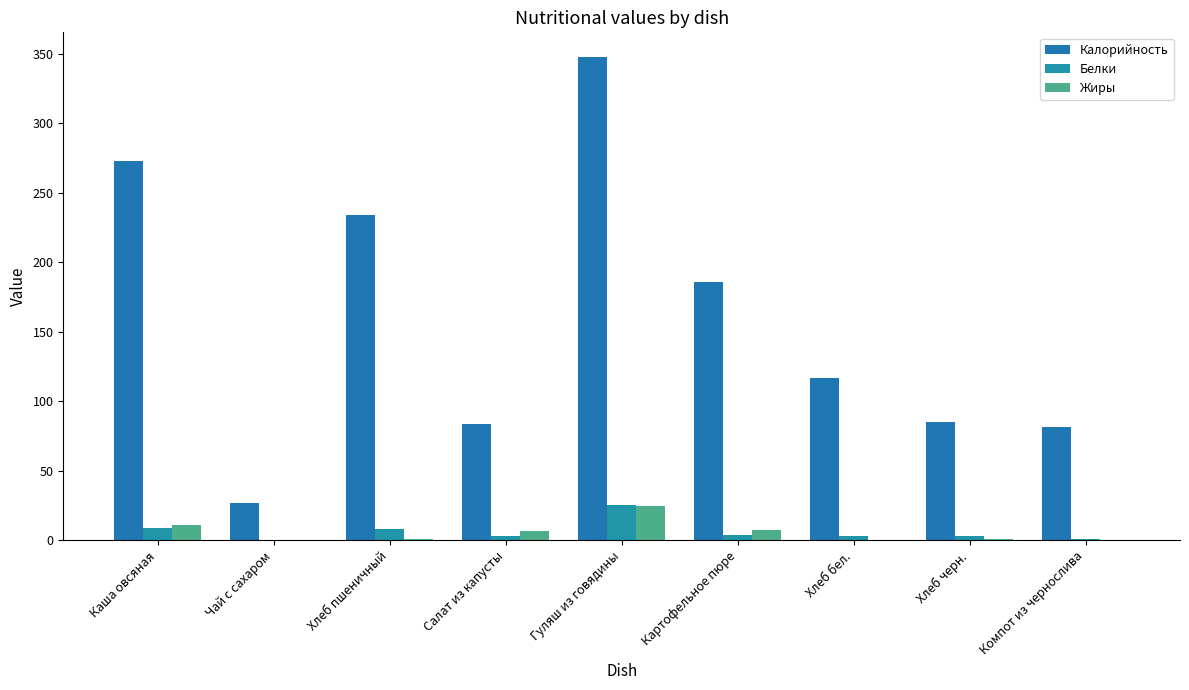

What is the label of the 6th bar from the right?

Салат из капусты